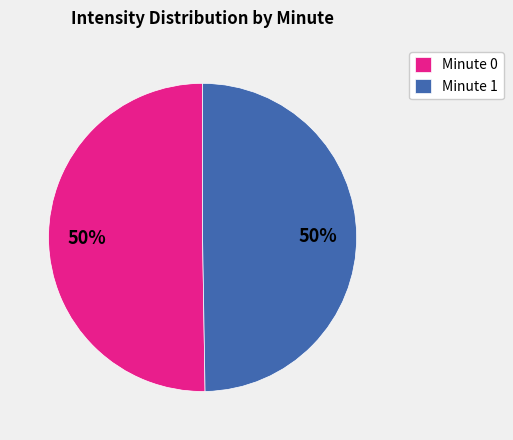

To the nearest percent, what is the combined percentage of Minute 1 and Minute 0?

100%